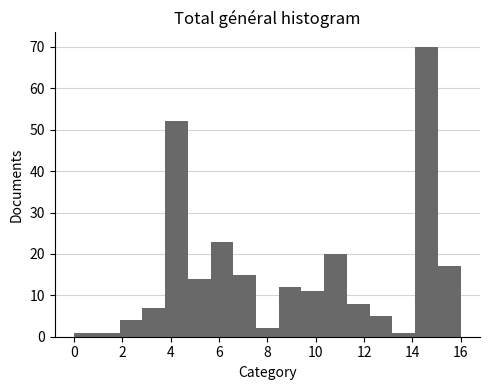

How tall is the bar that spans 12.2 to 13.2 on the x-axis? Neither the bar edges nor the heights are printed on the chart, so give them approximately, as read against the axes.

5